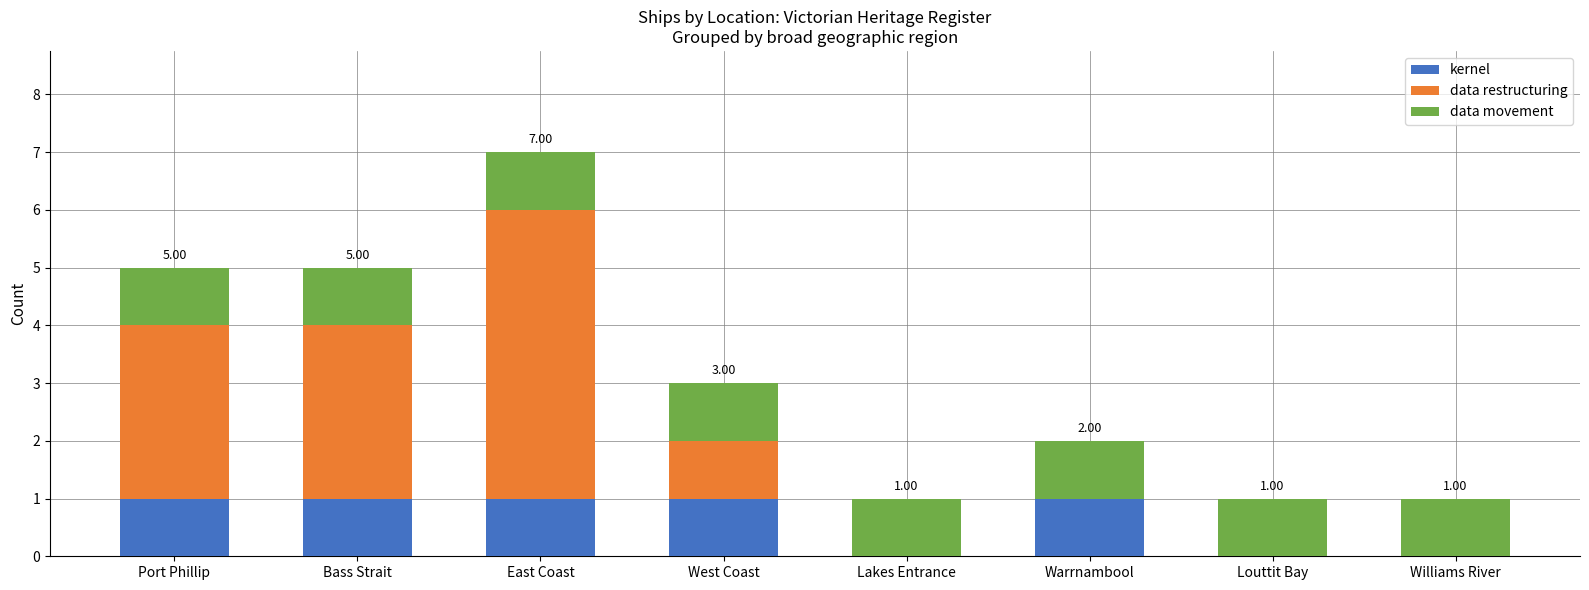

What position from the right is West Coast?

5